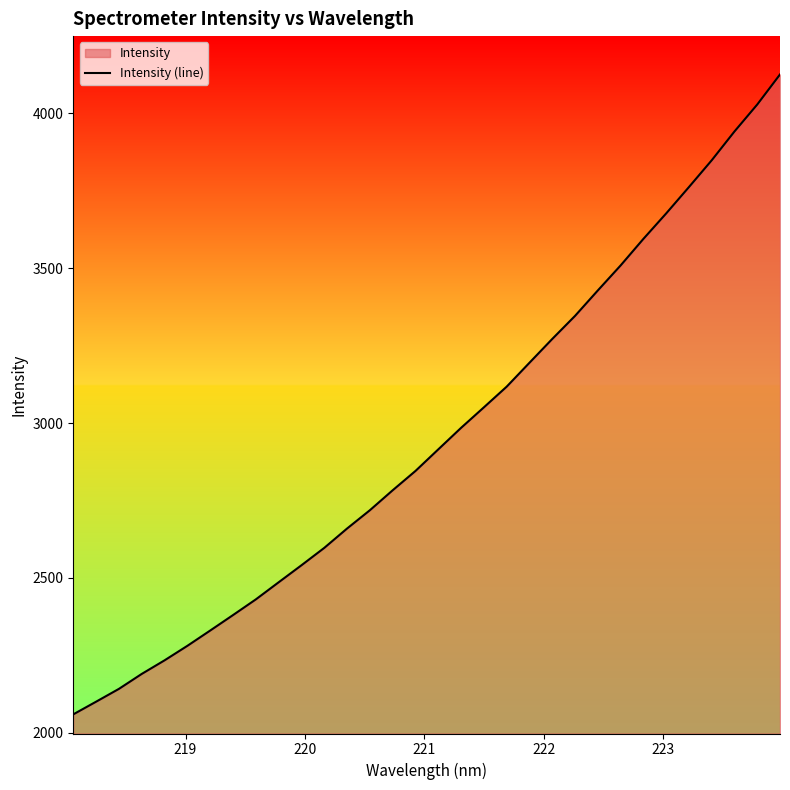

What is the minimum value shown in the chart?

2059.8